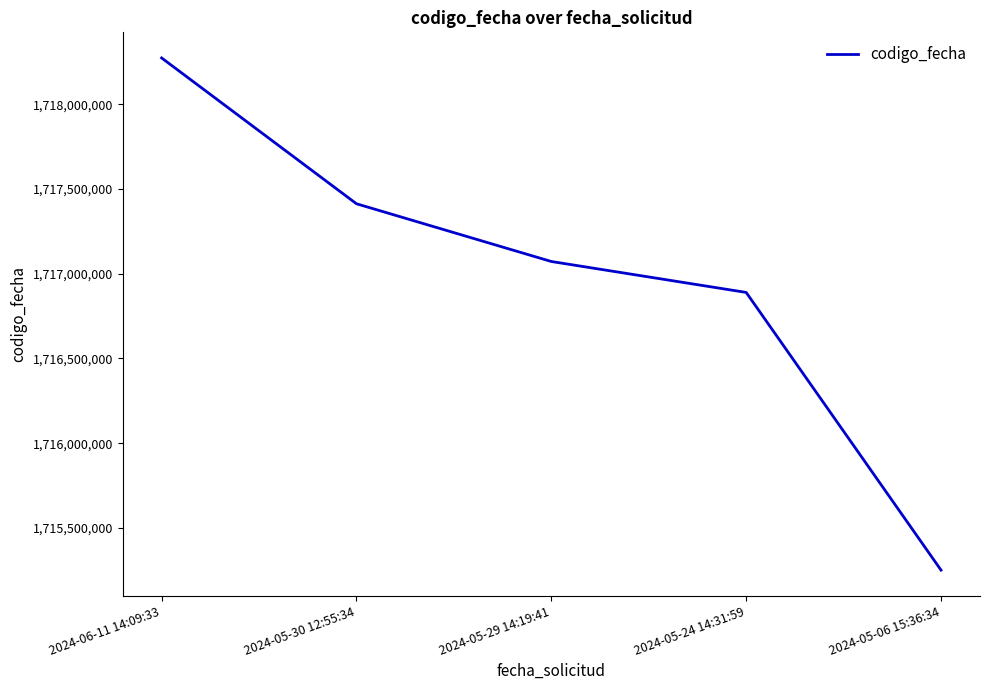

How many series are shown in this chart?

1